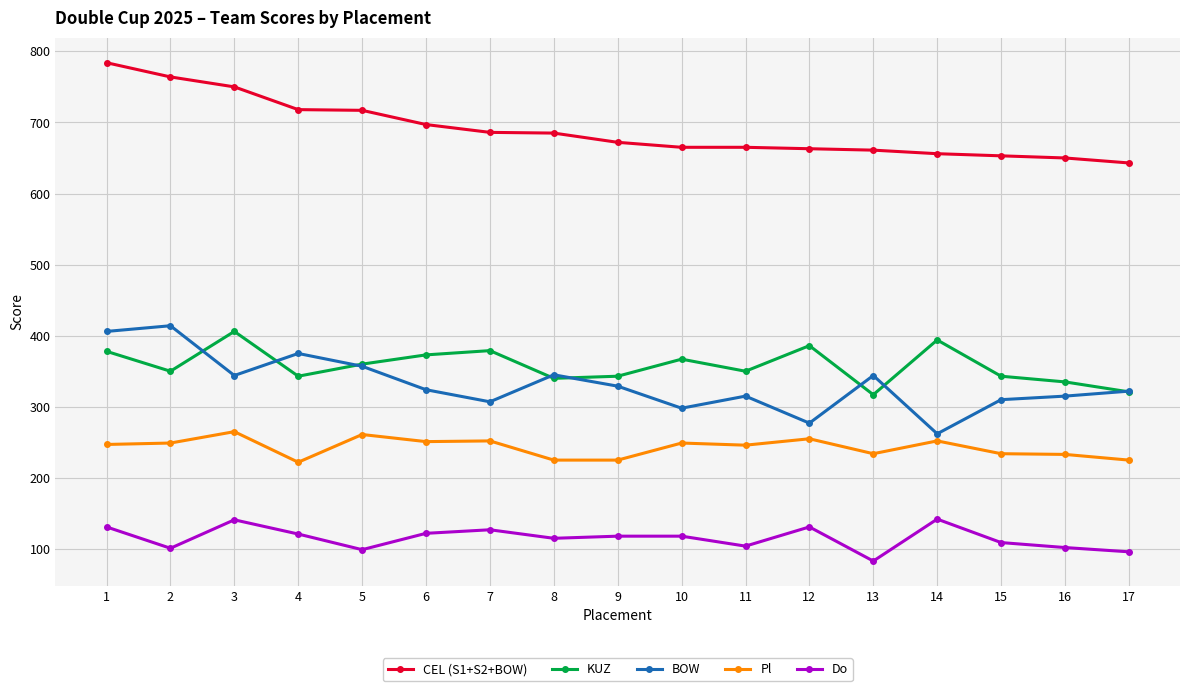

The value of CEL (S1+S2+BOW) at 17 is 643. True or false?

True